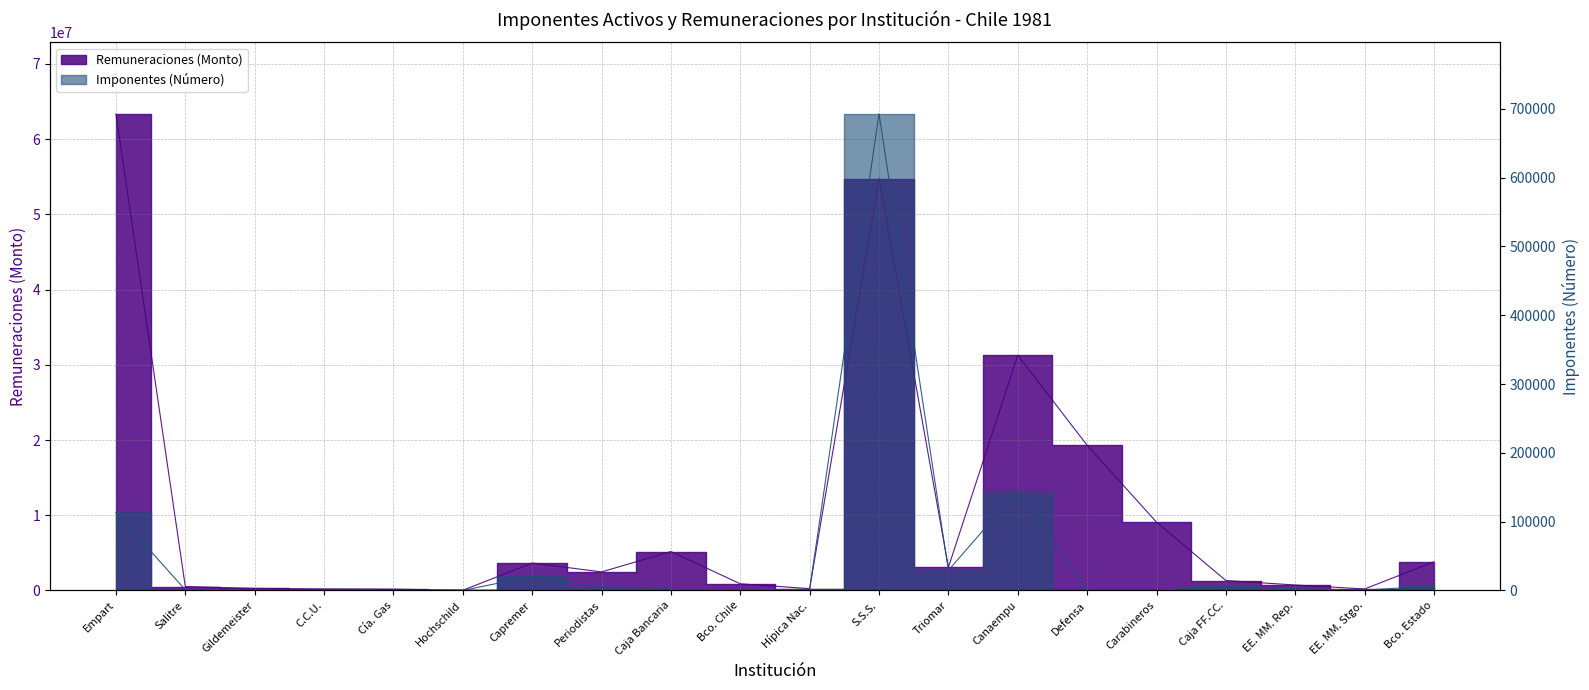

Reading left to right, what are all the values shown in this chart?

Remuneraciones (Monto): Empart=63369378	Salitre=522933	Gildemeister=273209	C.C.U.=204740	Cía. Gas=172976	Hochschild=20600	Capremer=3646122	Periodistas=2464627	Caja Bancaria=5172013	Bco. Chile=881313	Hípica Nac.=242678	S.S.S.=54766300	Triomar=3072721	Canaempu=31274625	Defensa=19297055	Carabineros=9077238	Caja FF.CC.=1317754	EE. MM. Rep.=722684	EE. MM. Stgo.=199863	Bco. Estado=3804040
Imponentes (Número): Empart=113391	Salitre=906	Gildemeister=140	C.C.U.=108	Cía. Gas=168	Hochschild=14	Capremer=20668	Periodistas=4913	Caja Bancaria=1487	Bco. Chile=210	Hípica Nac.=1668	S.S.S.=692761	Triomar=29204	Canaempu=145178	Defensa=0	Carabineros=0	Caja FF.CC.=6651	EE. MM. Rep.=2253	EE. MM. Stgo.=603	Bco. Estado=6248